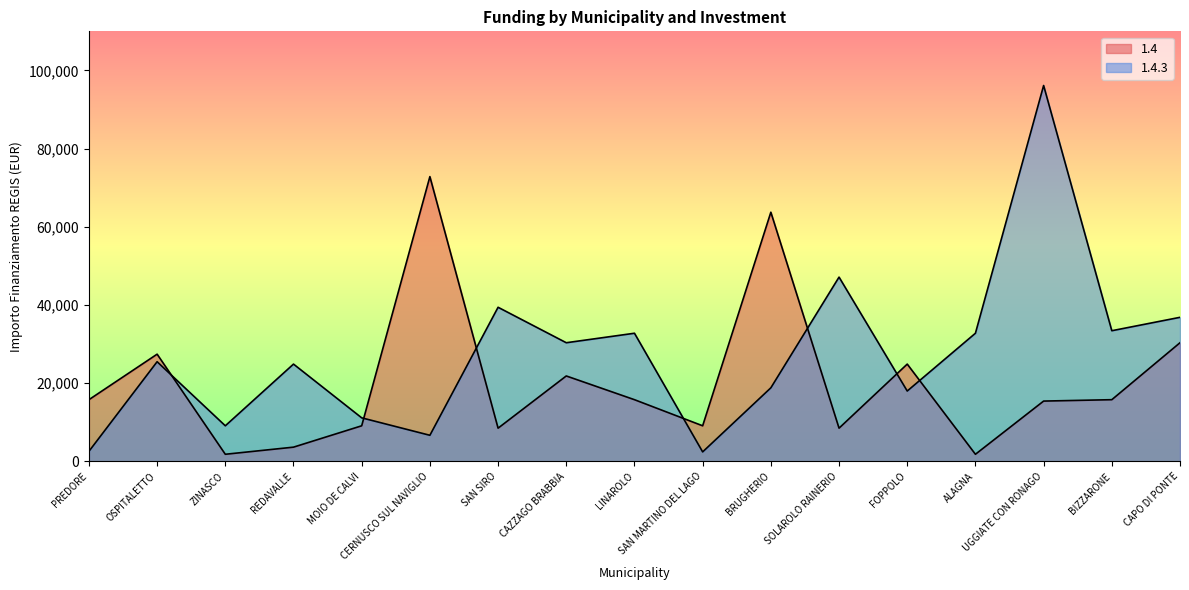

How many times do 1.4 and 1.4.3 cross each other?

7